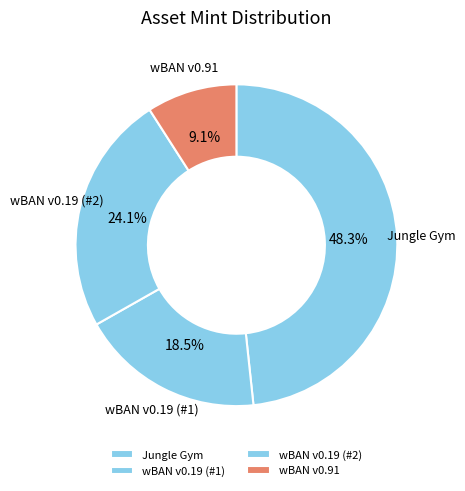

Which category has the smallest portion of the pie?

wBAN v0.91